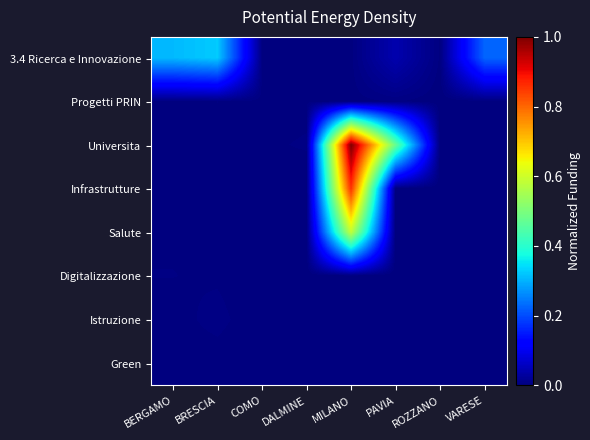

What is the total value across all series at MILANO?

2.4